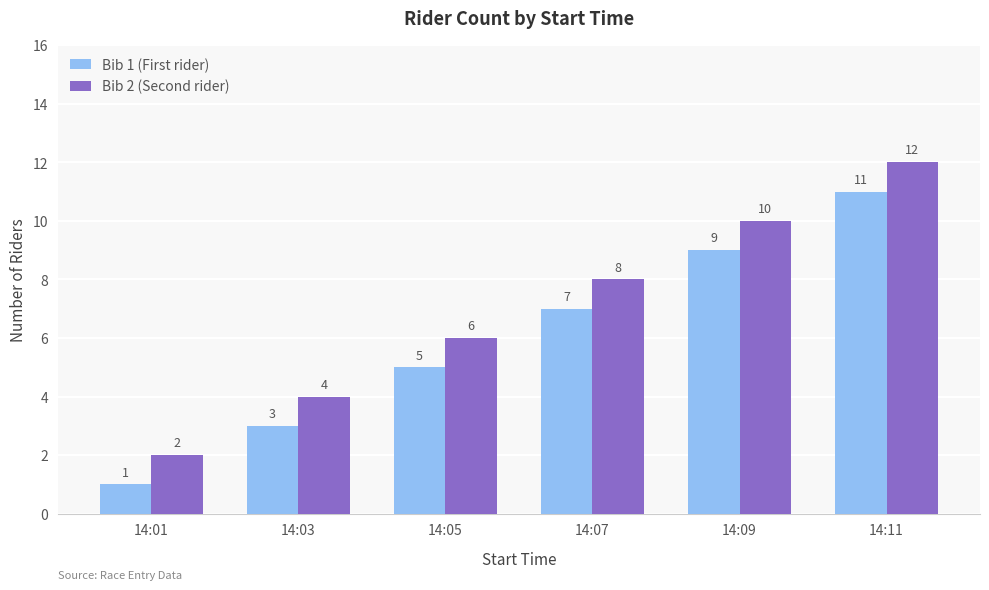

Count the number of categories in the chart.

6